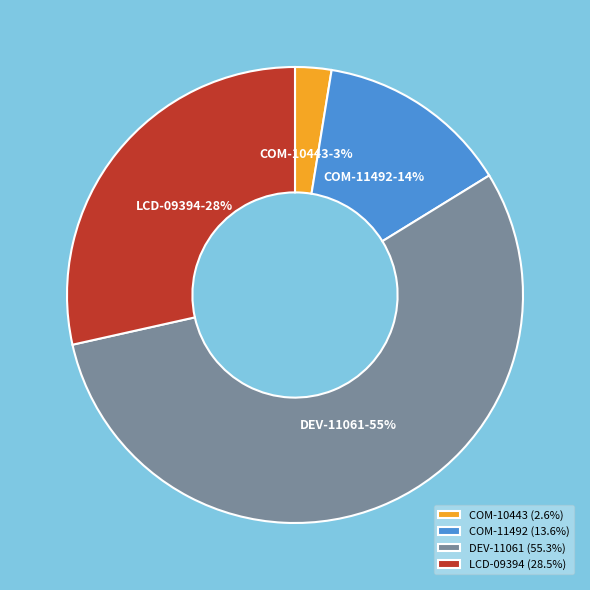

What percentage is the COM-11492 slice, to the nearest percent?

14%